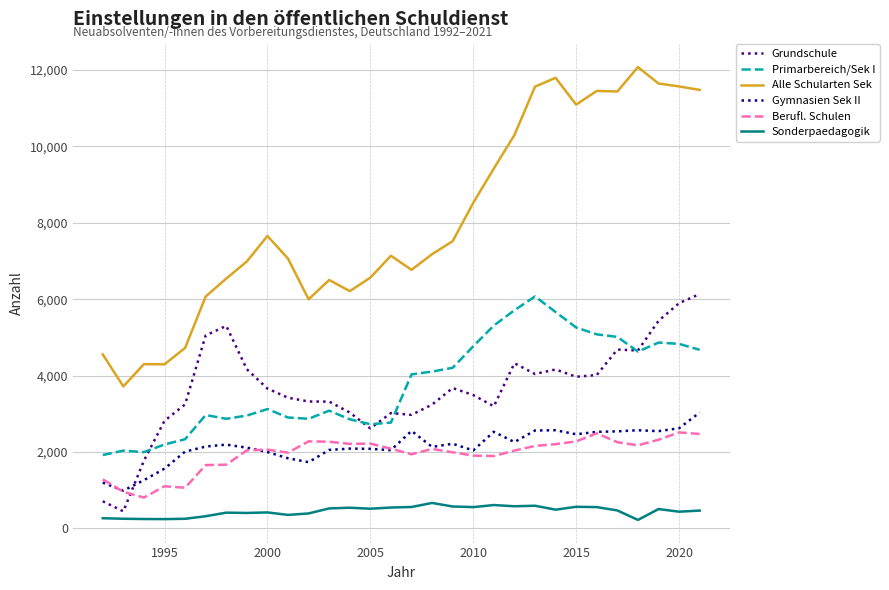

Which series has the largest total across all categories?

Alle Schularten Sek